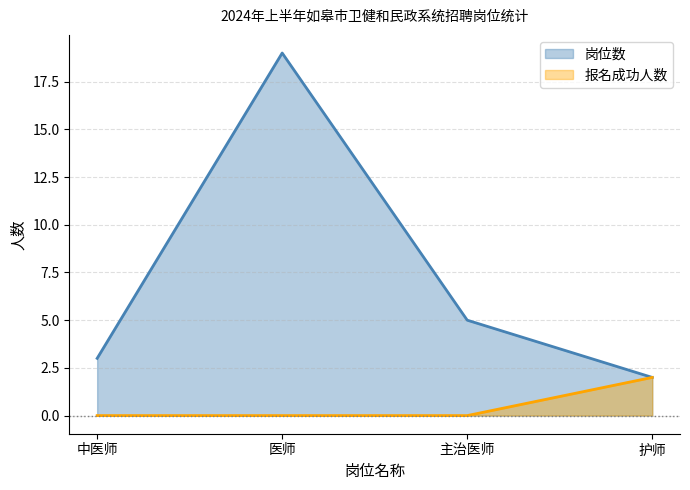

List the labels in order of 岗位数 value, smallest first.

护师, 中医师, 主治医师, 医师